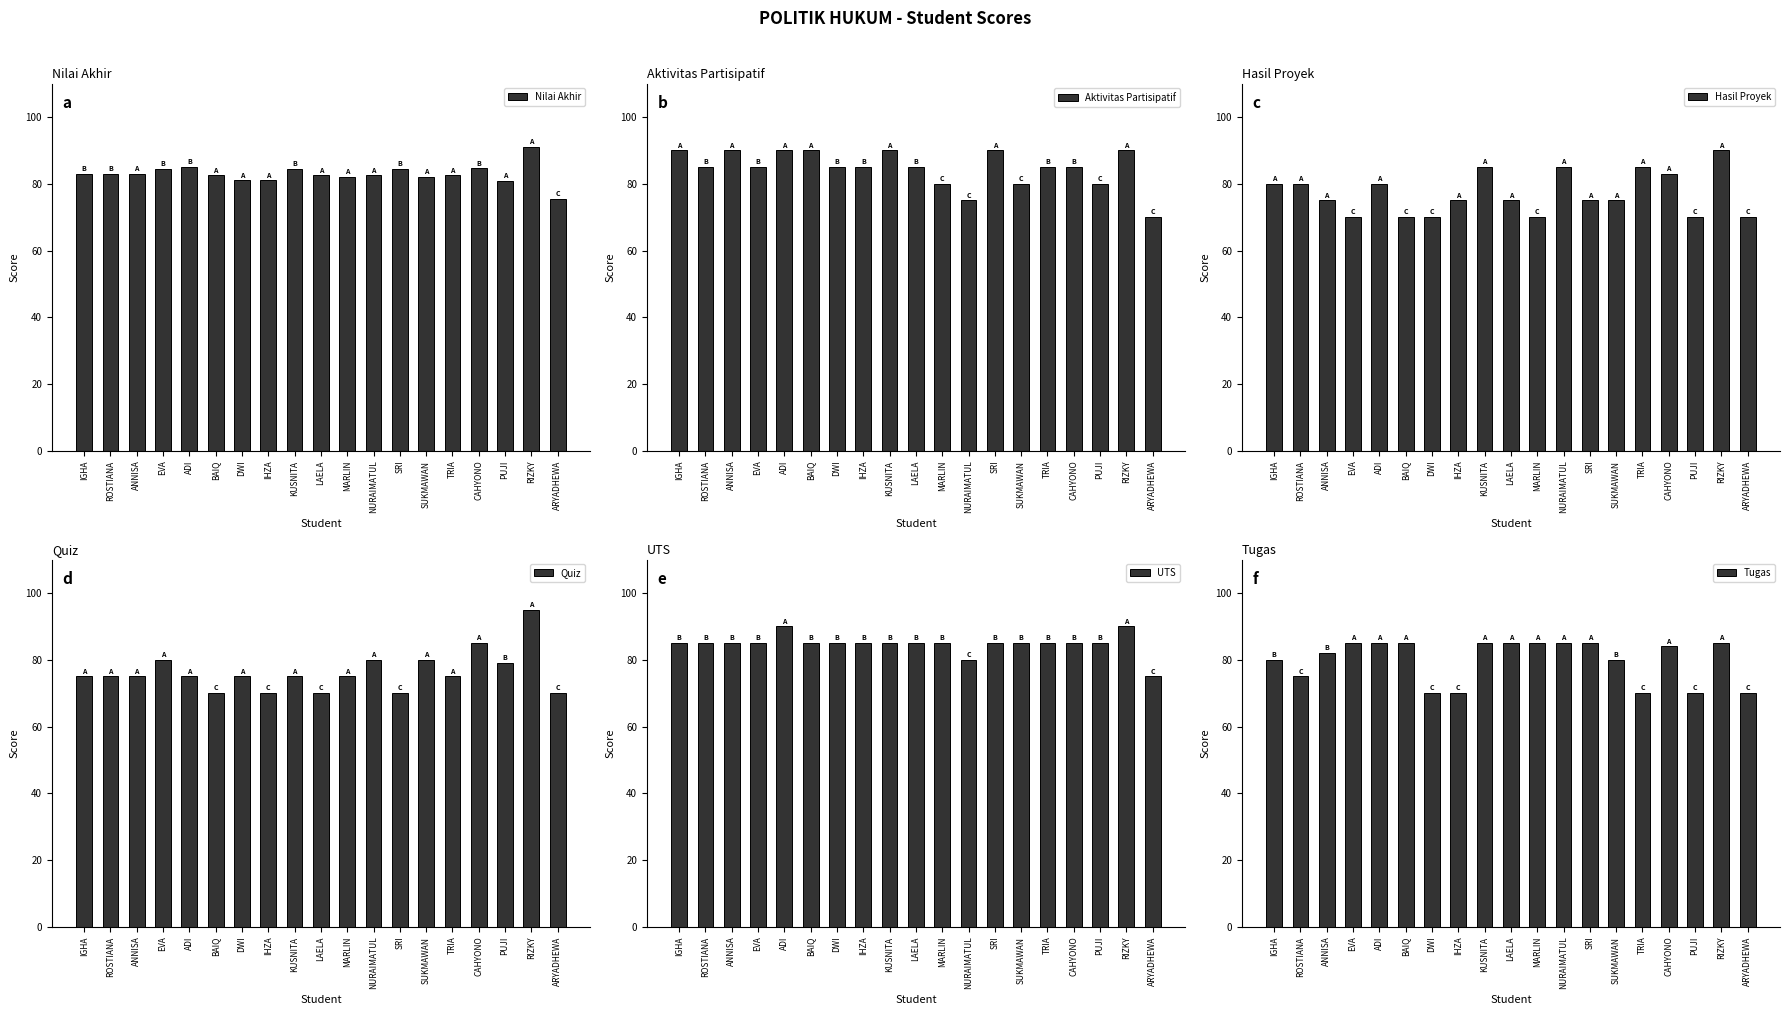

The value of Tugas at ANNISA is 125.8. True or false?

False